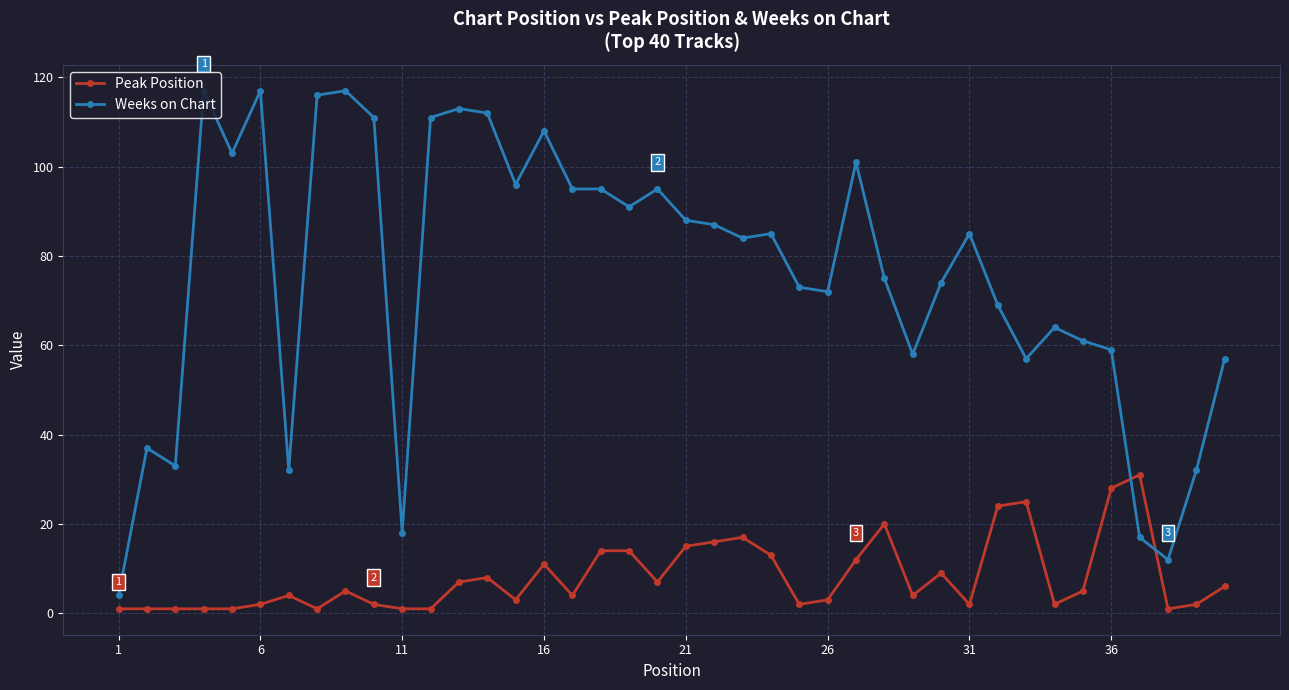

What is the sum of all Weeks on Chart values?

3031